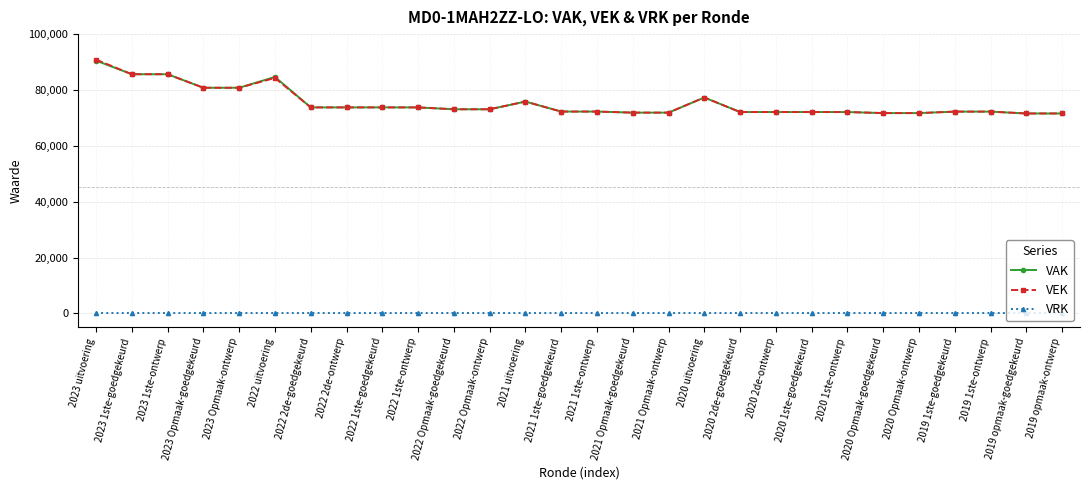

True or false: VAK has more than 2 interior local peaks.

True